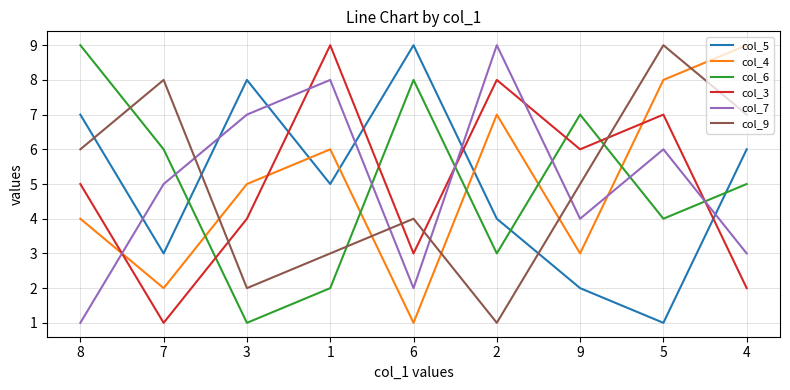

Where is the first local minimum for col_5?

7